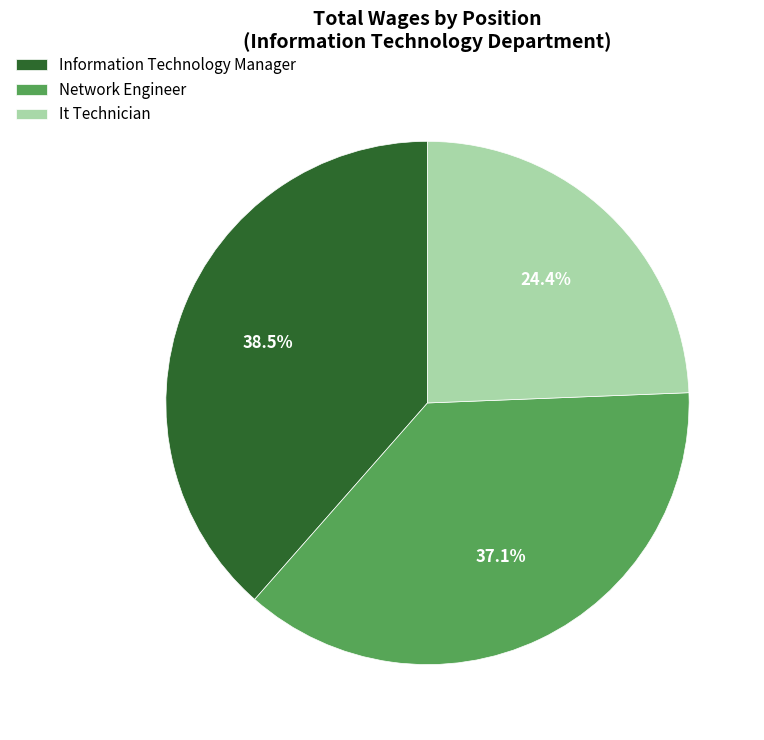

Approximately how many times larger is the value at Information Technology Manager compared to It Technician?

1.6